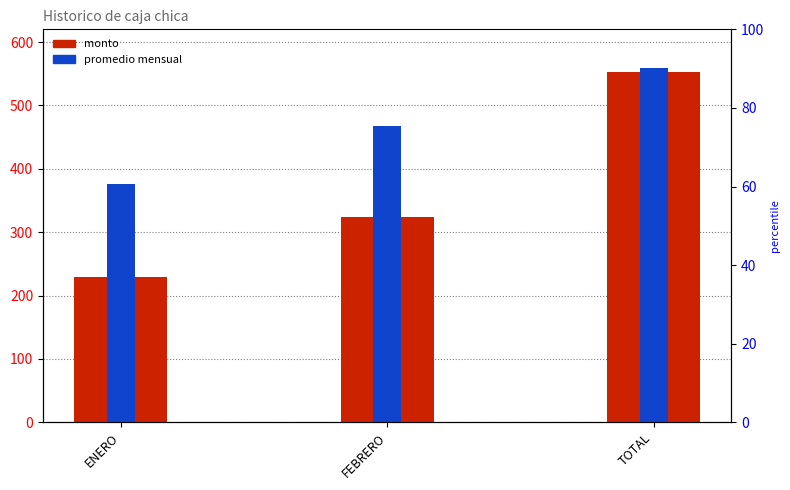

How many bars are there in each group?

2